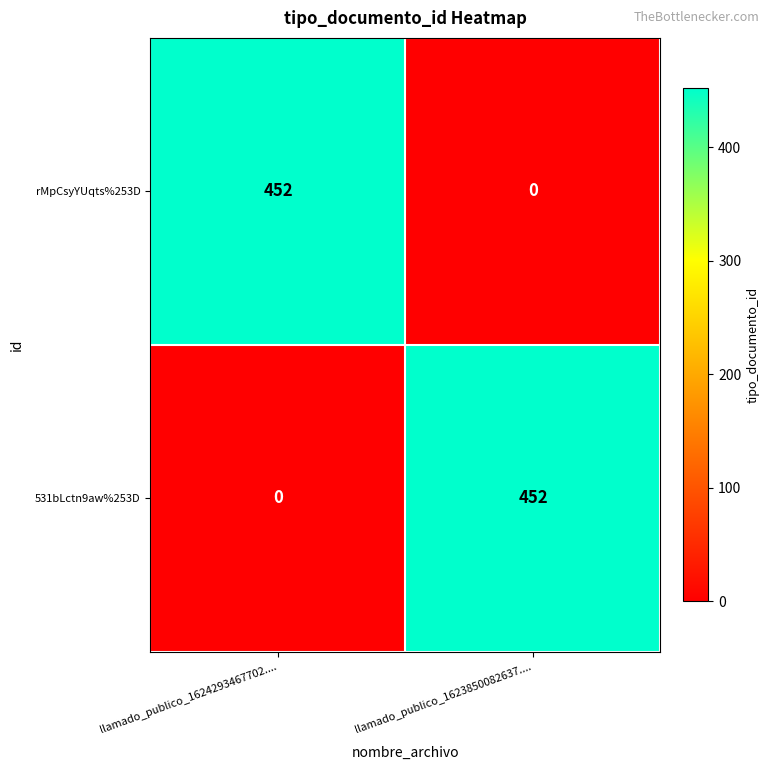

At which label is 531bLctn9aw%253D closest to 226?

llamado_publico_1624293467702....